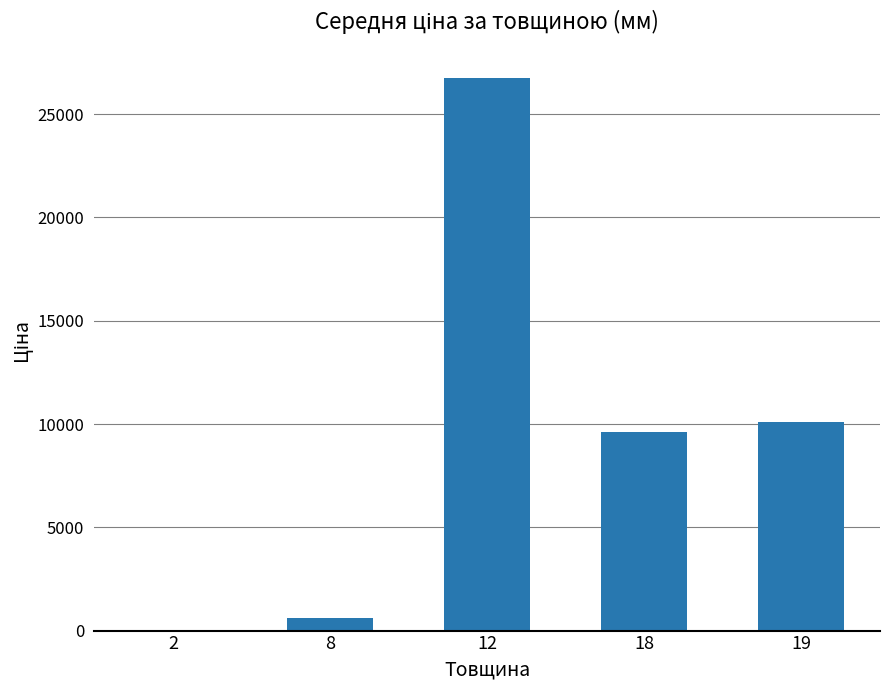

What is the average value?

9417.9